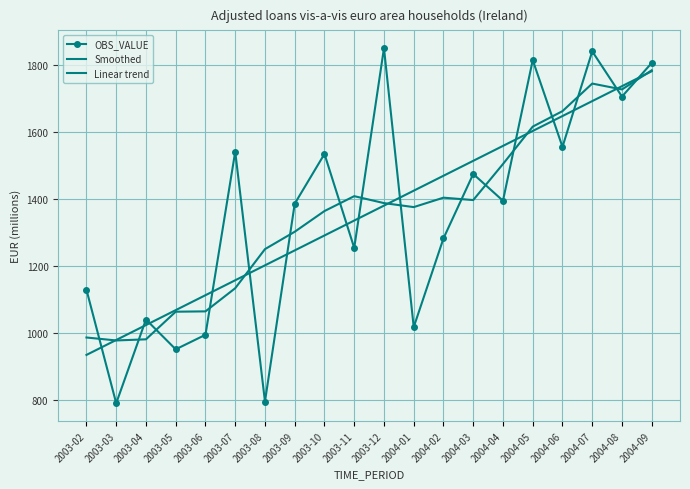

What is the average value of the Linear trend series?

1357.8